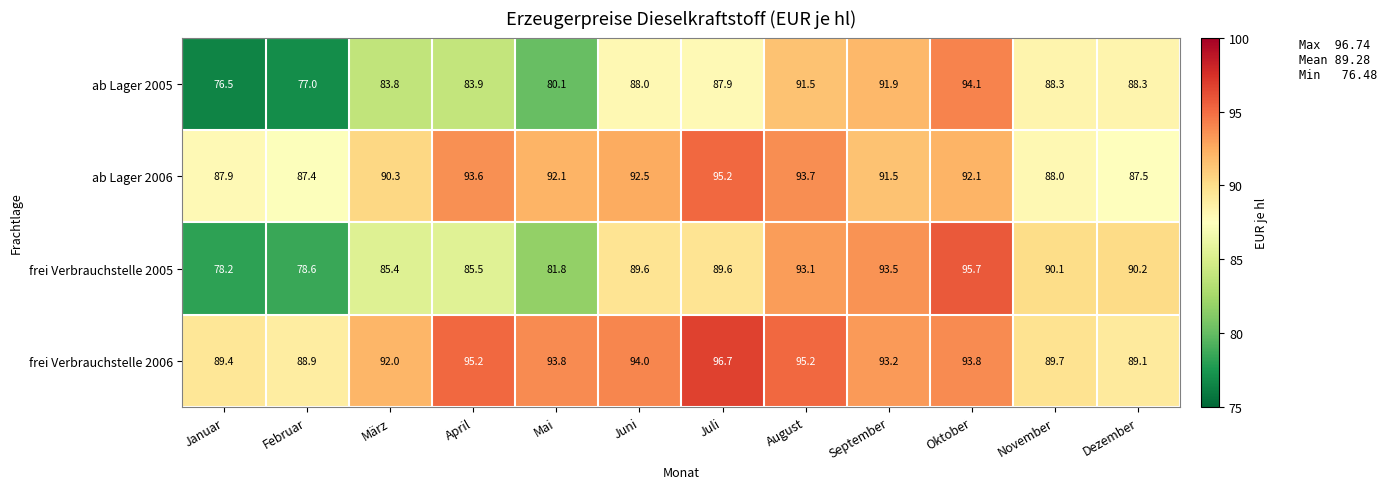

Which category has the lowest value in the ab Lager 2006 series?

Februar